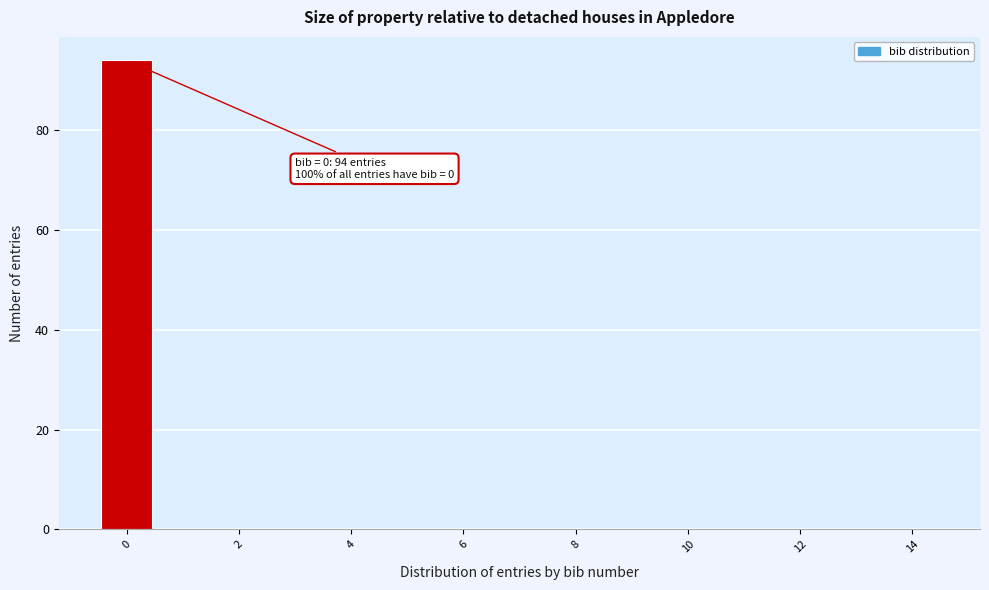

Over which range of the x-axis is the bar tallest?

-0.5 to 0.5